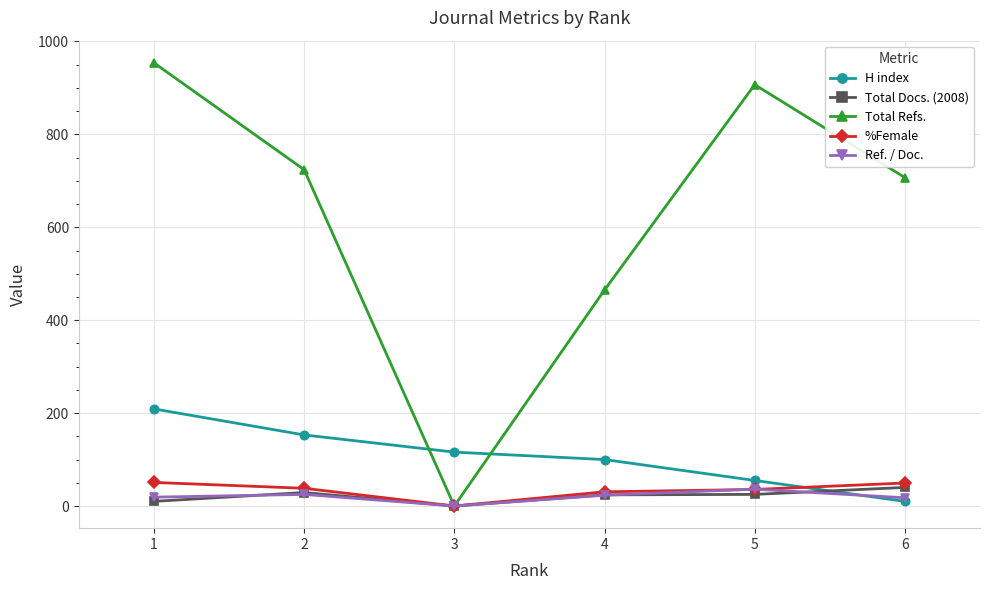

Does the chart display data point markers on the line(s)?

Yes